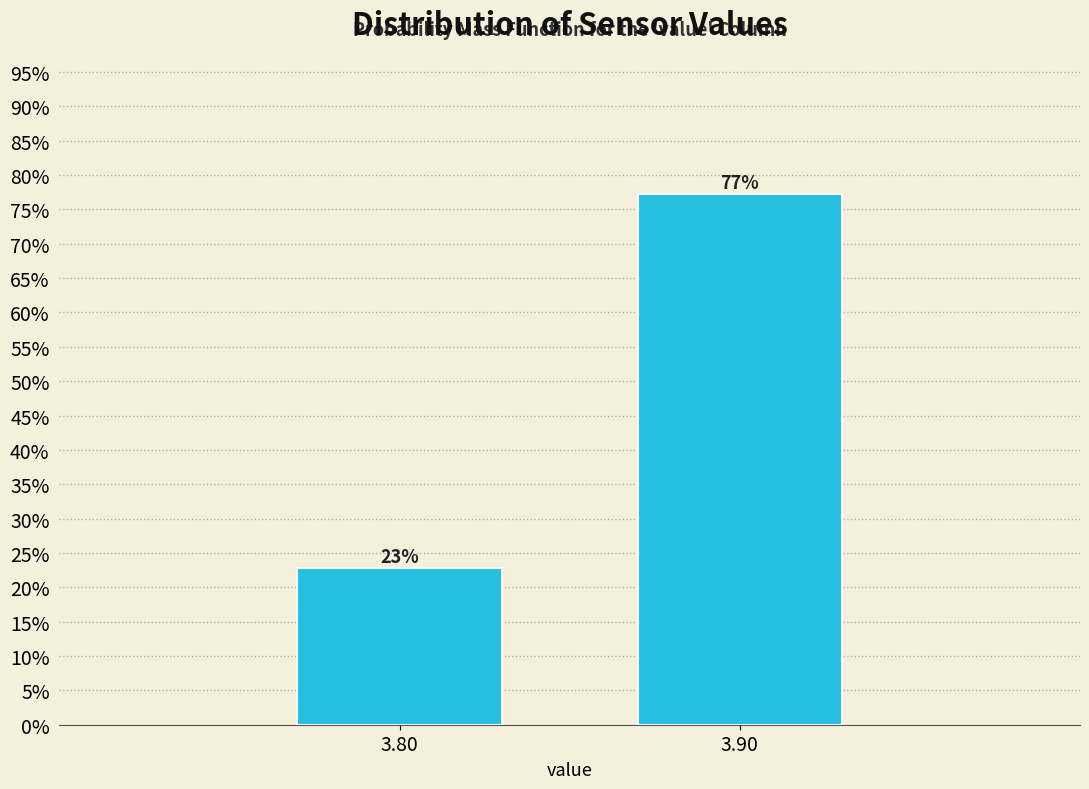

Rank the categories by value from highest to lowest.

3.90, 3.80